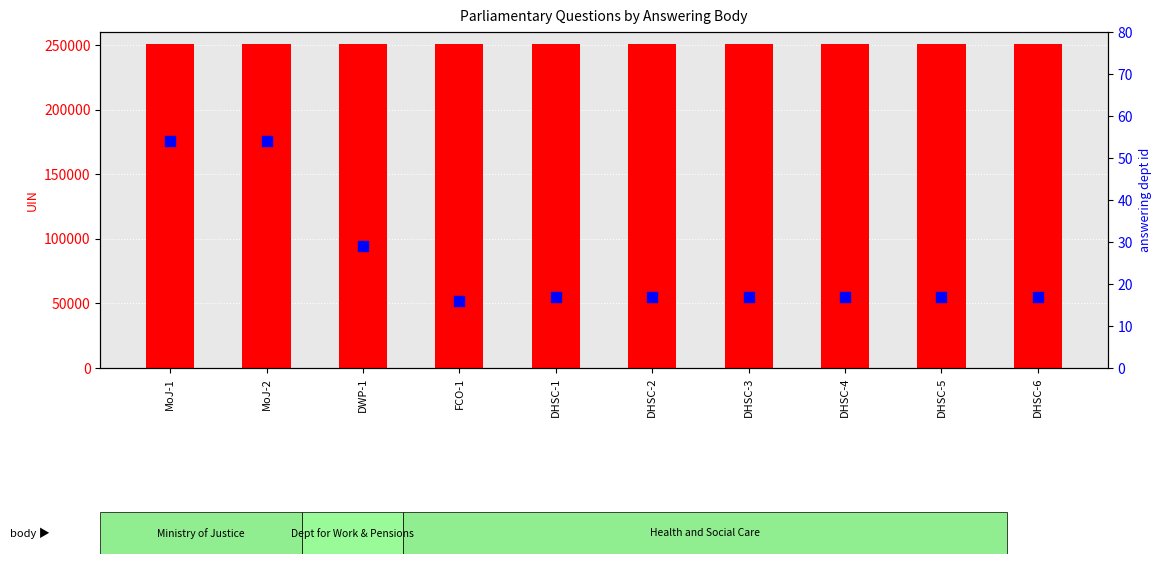

Is the value of uin at MoJ-2 greater than the value of answering dept id at DHSC-3?

Yes